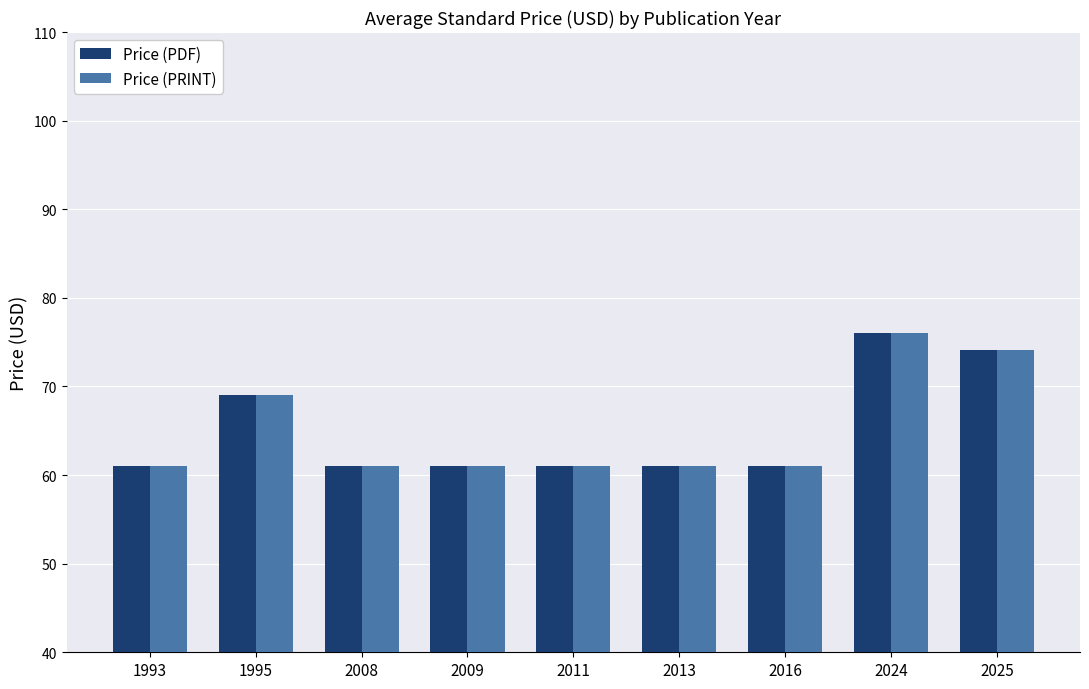

Which label corresponds to the largest value in the chart?

2024